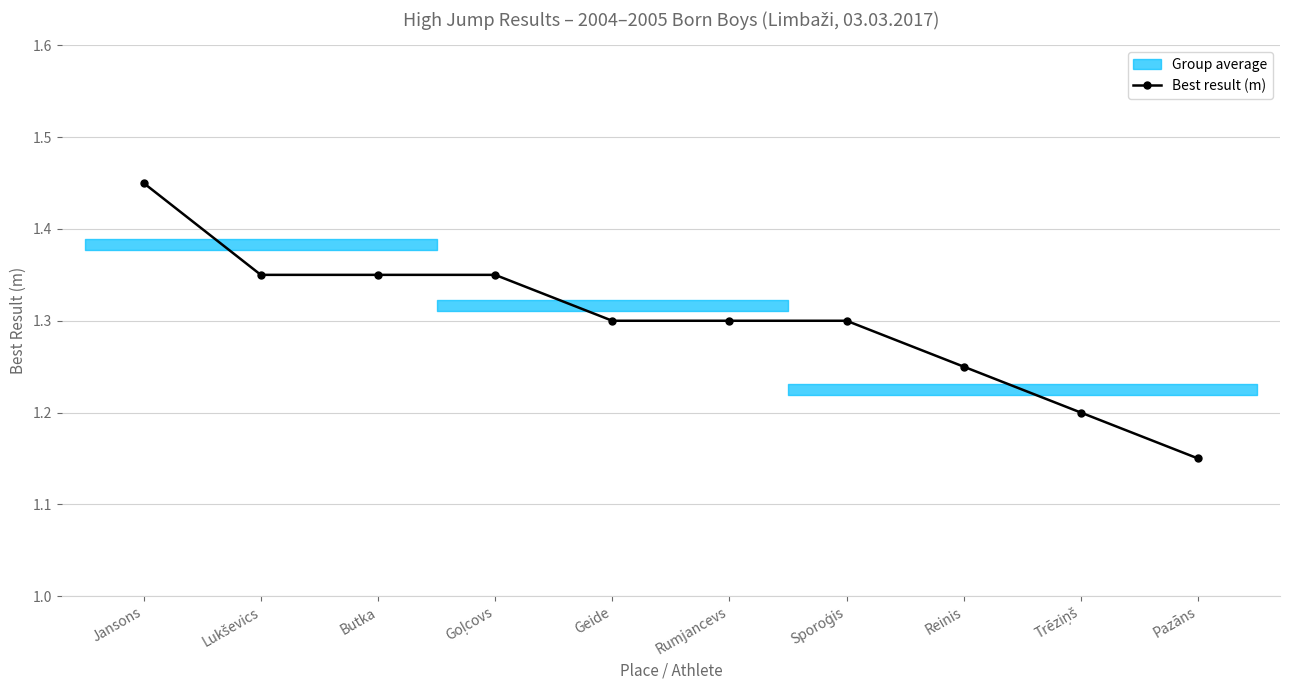

True or false: there are more than 0 points higher than both neighbors.

False